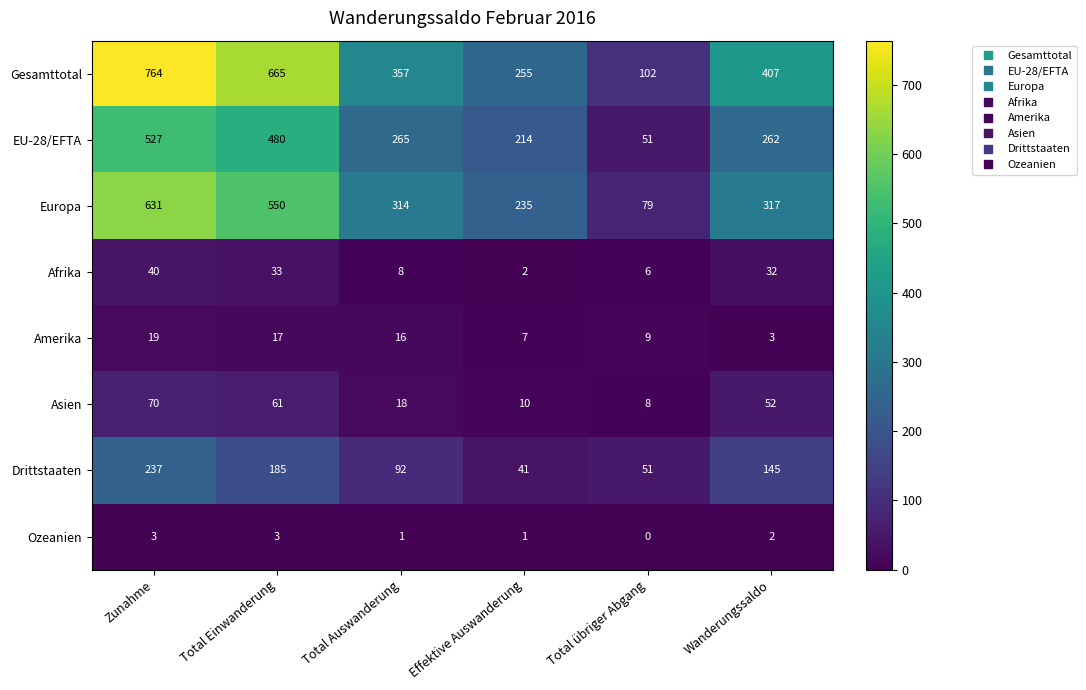

At which label does Amerika reach its peak?

Zunahme